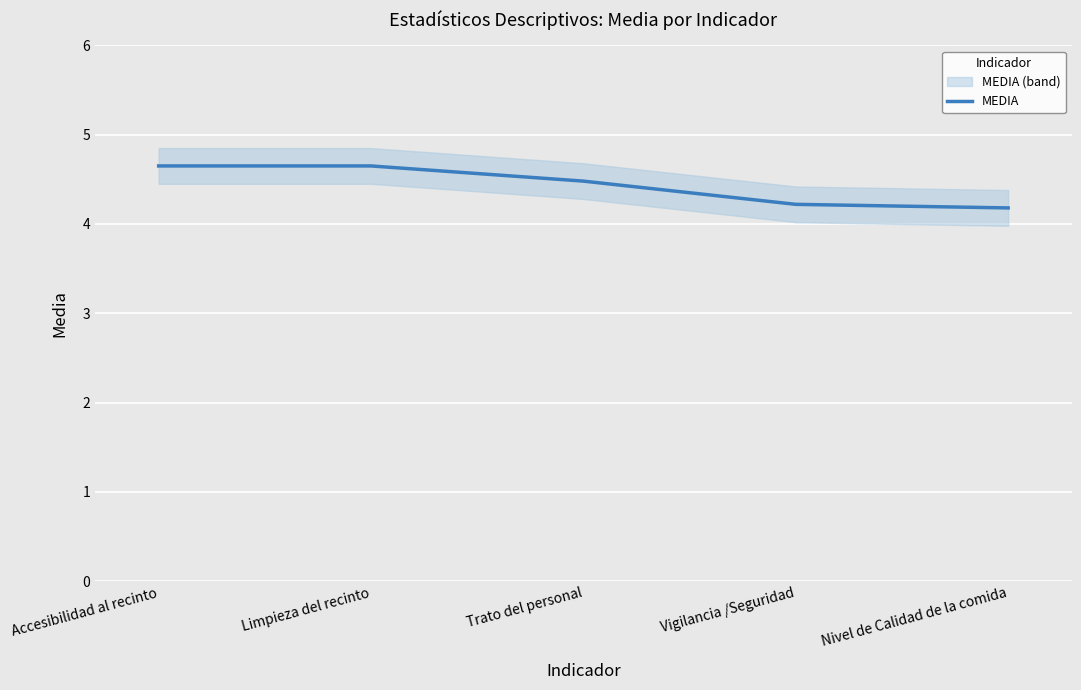

Rank the categories by value from lowest to highest.

Nivel de Calidad de la comida, Vigilancia /Seguridad, Trato del personal, Accesibilidad al recinto, Limpieza del recinto